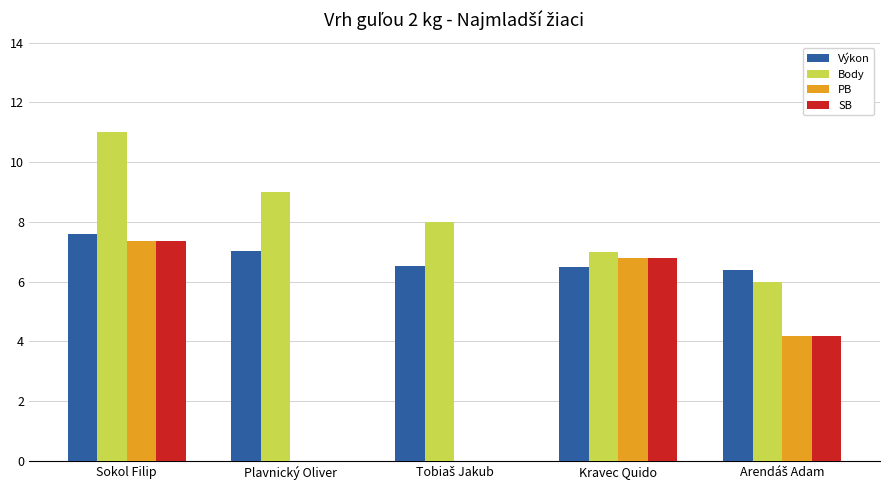

At which label does SB reach its peak?

Sokol Filip